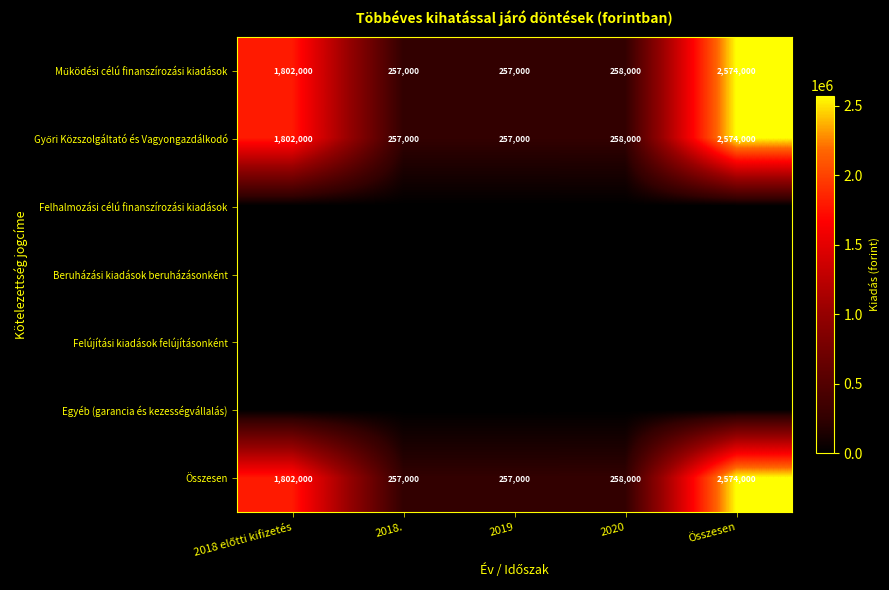

What is the maximum value shown in the chart?

2574000